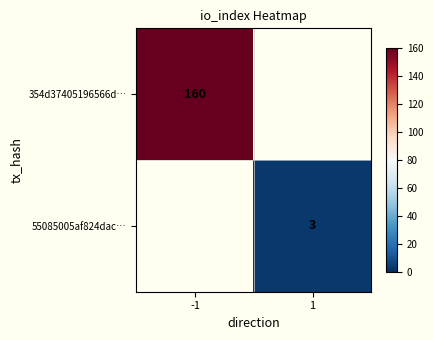

The value of 55085005af824dac… at 1 is 3. True or false?

True